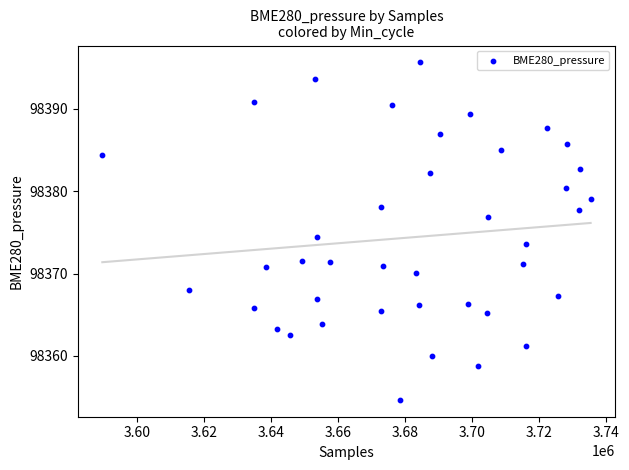

What is the range of Y values (max minus min)?

41.0